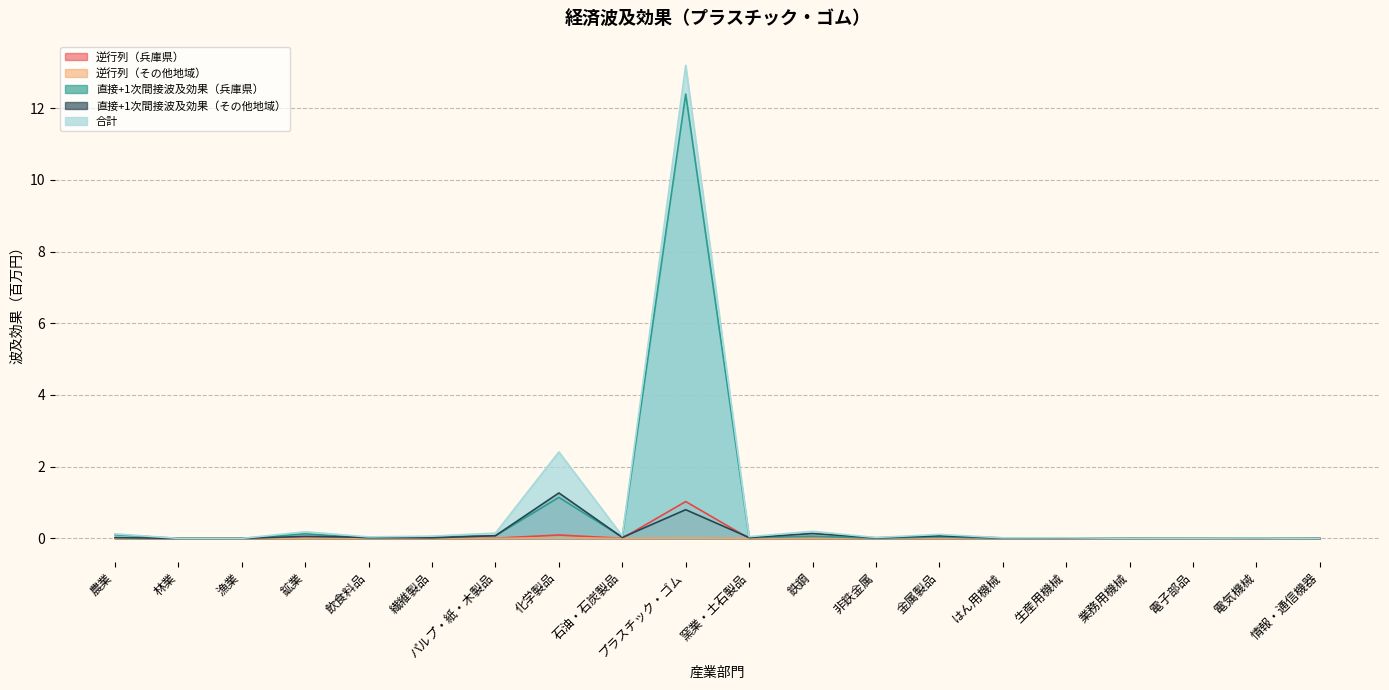

The value of 直接+1次間接波及効果（その他地域） at 飲食料品 is 0.0. True or false?

False